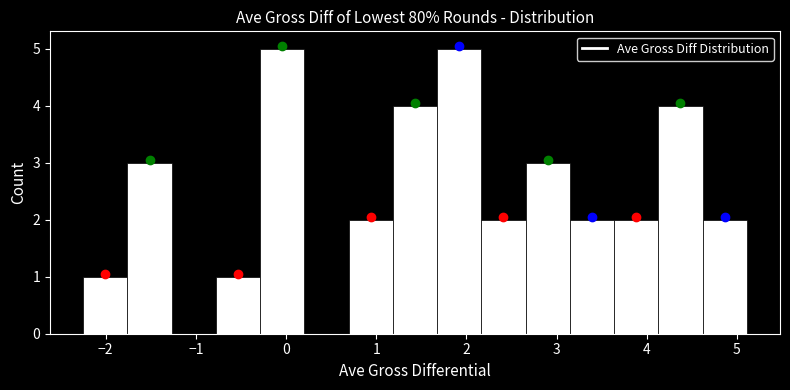

How tall is the bar that spans 1.2 to 1.7 on the x-axis? Neither the bar edges nor the heights are printed on the chart, so give them approximately, as read against the axes.

4